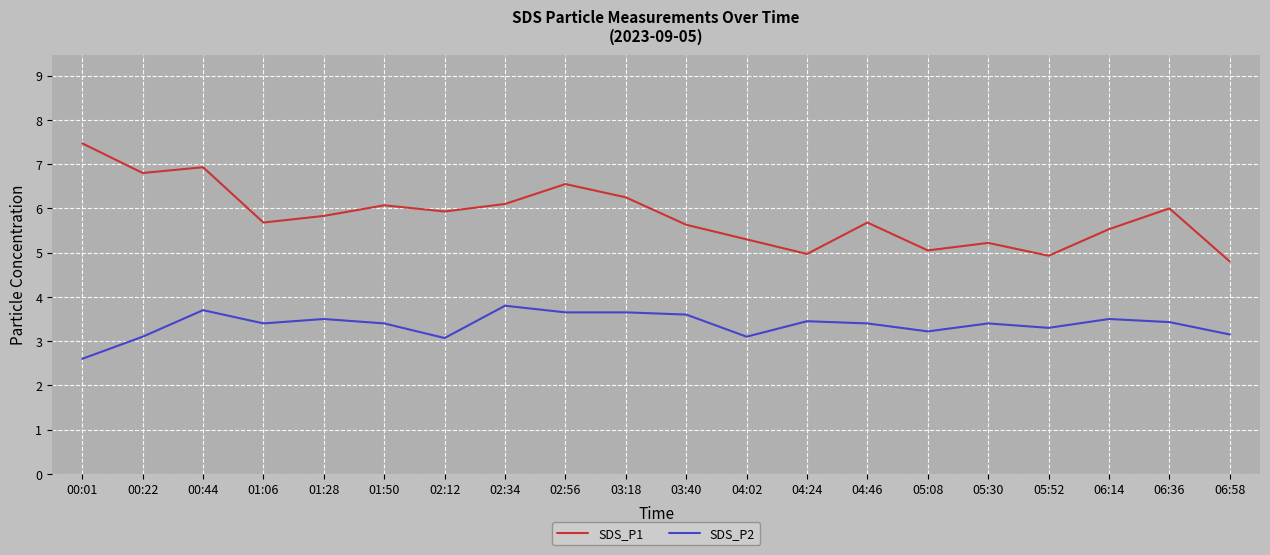

The value of SDS_P2 at 02:56 is 1.5. True or false?

False